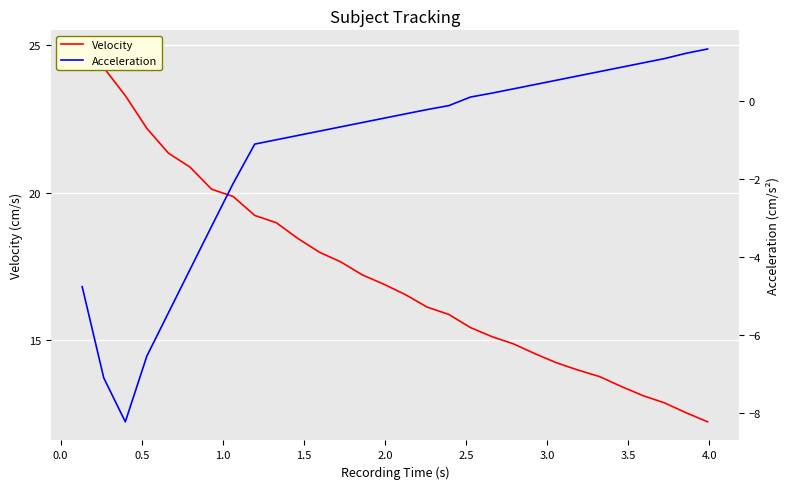

What are all the series names shown in the legend?

Velocity, Acceleration